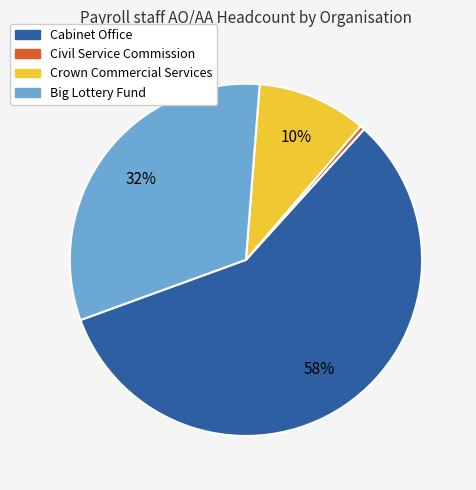

How many segments does this pie chart have?

4